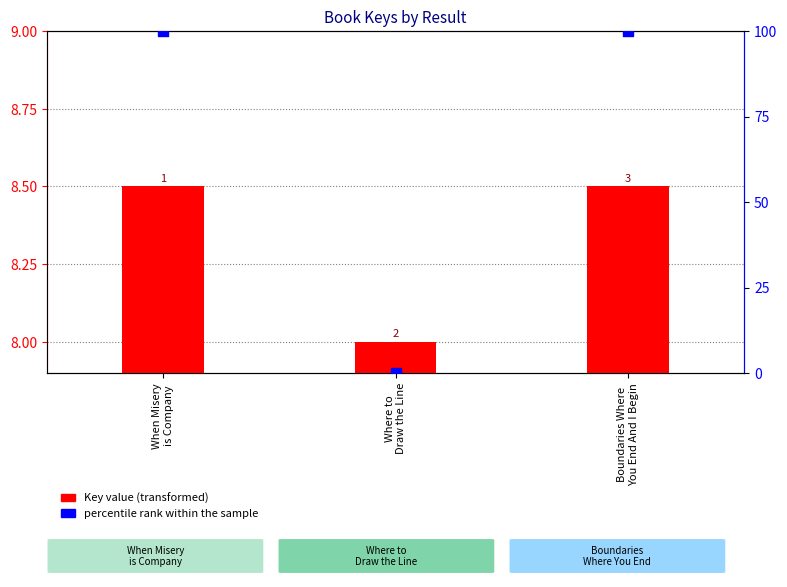

At which category is the sum across all series the highest?

Boundaries Where
You End And I Begin